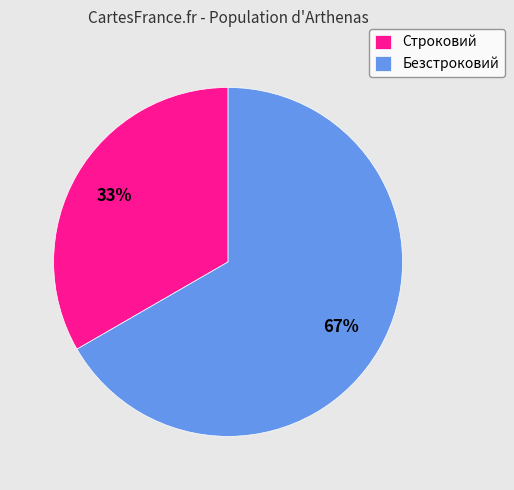

Between Безстроковий and Строковий, which is larger?

Безстроковий